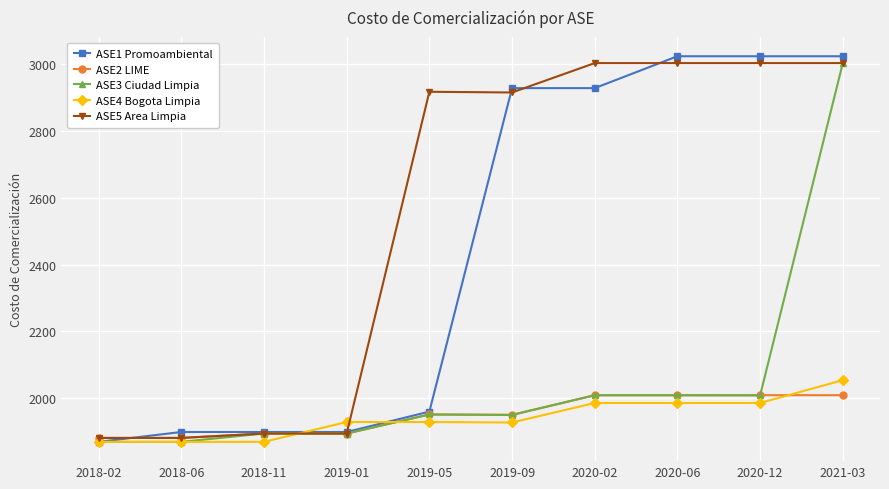

True or false: ASE3 Ciudad Limpia has a value of 2008.3 at 2020-12.

True